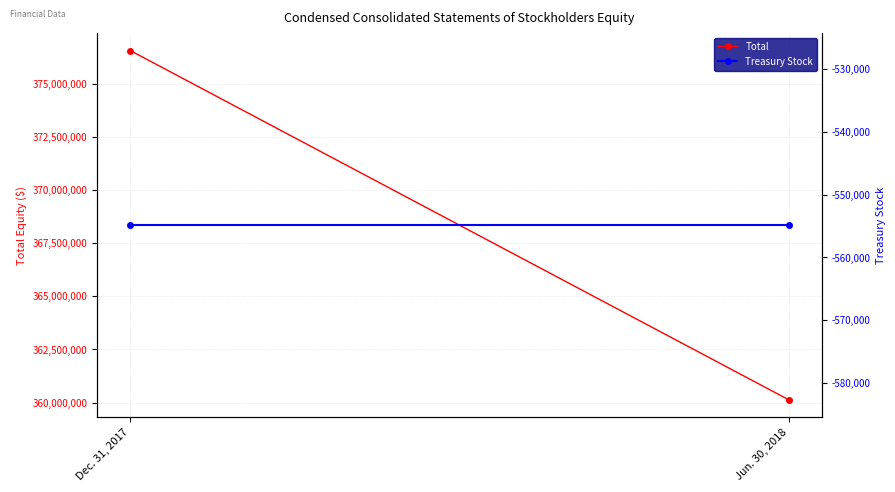

True or false: Total has a value of 360132158 at Jun. 30, 2018.

True